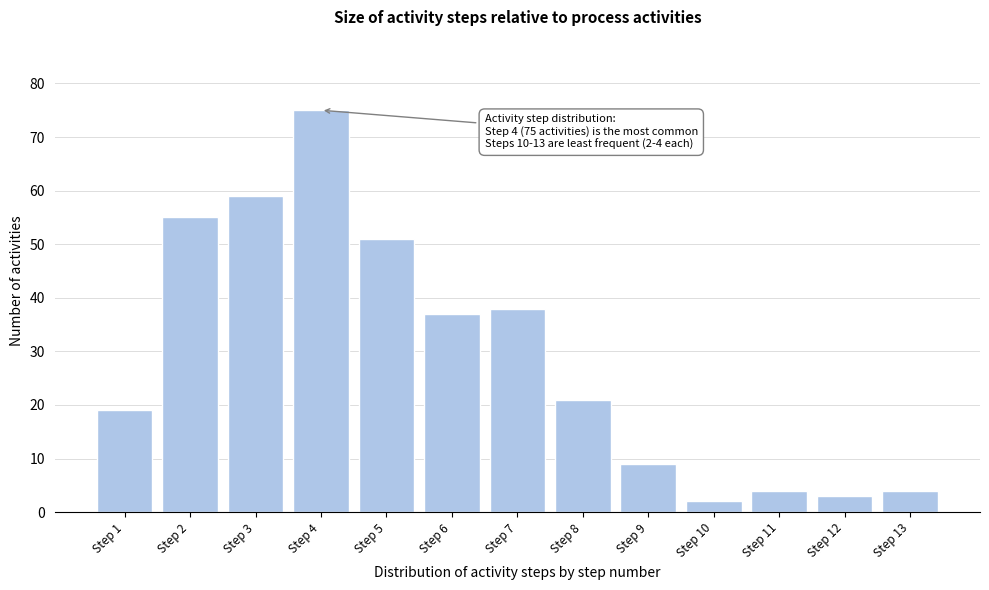

Reading left to right, list all the values displayed in this chart.

19	55	59	75	51	37	38	21	9	2	4	3	4